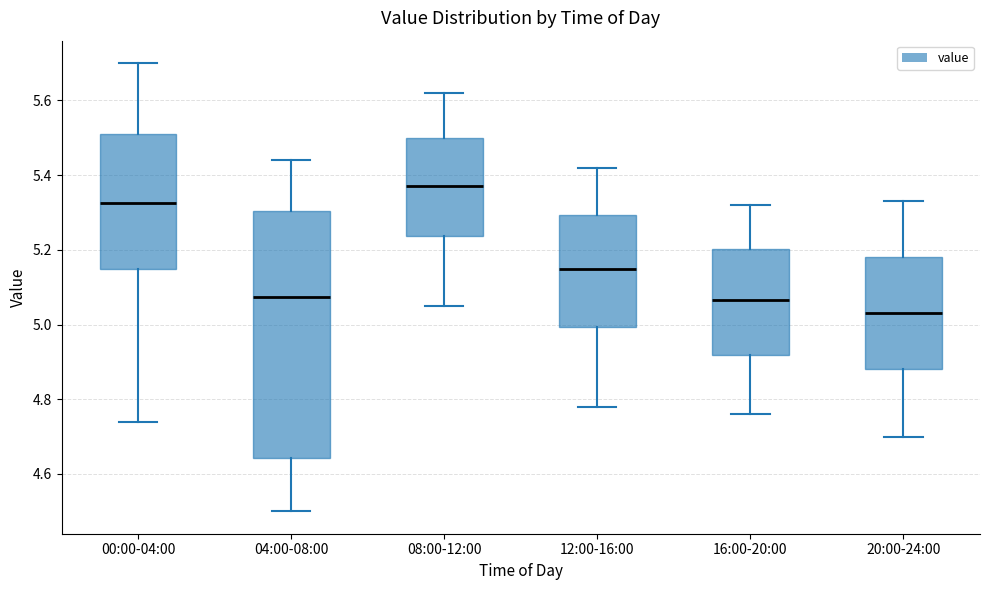

Which box is the tallest, from its lower edge to its upper edge?

04:00-08:00